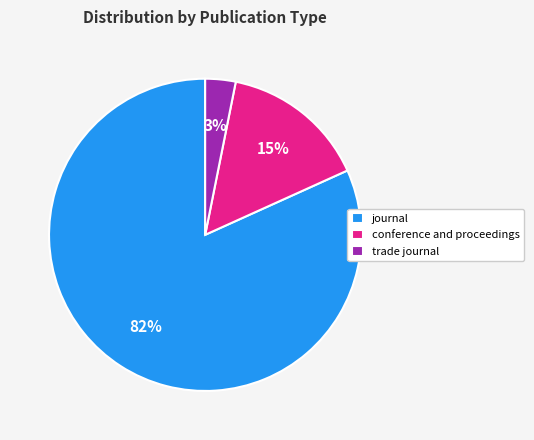

To the nearest percent, what percentage of the pie is journal?

82%